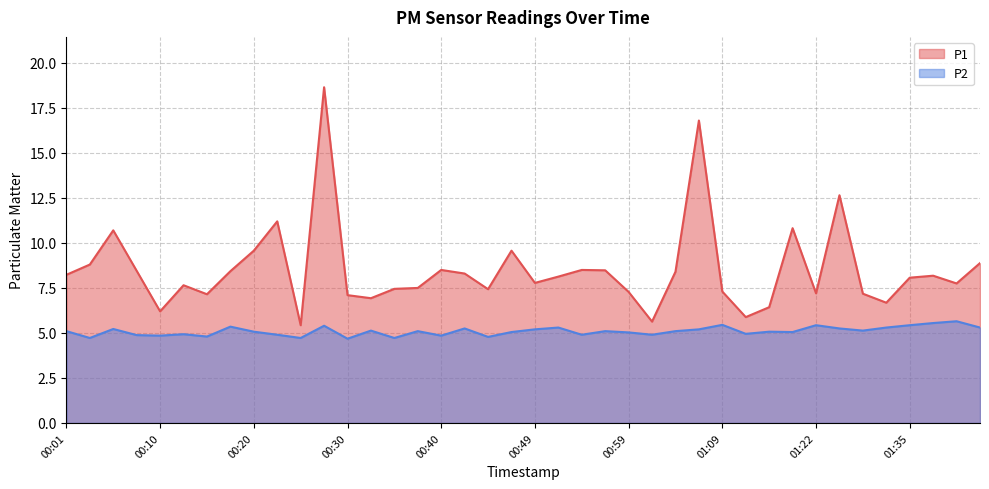

Rank the series by their average value, from highest to lowest.

P1, P2